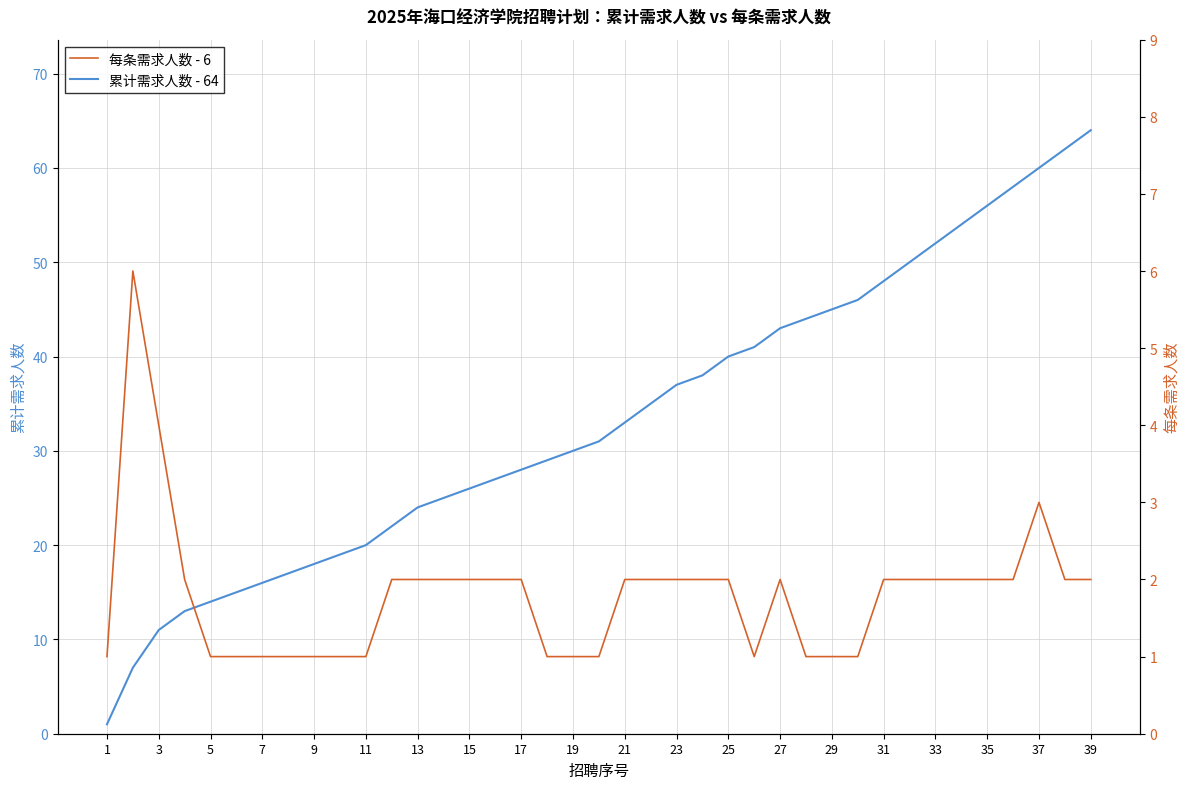

True or false: 每条需求人数 - 6 and 累计需求人数 - 64 cross at least once.

False